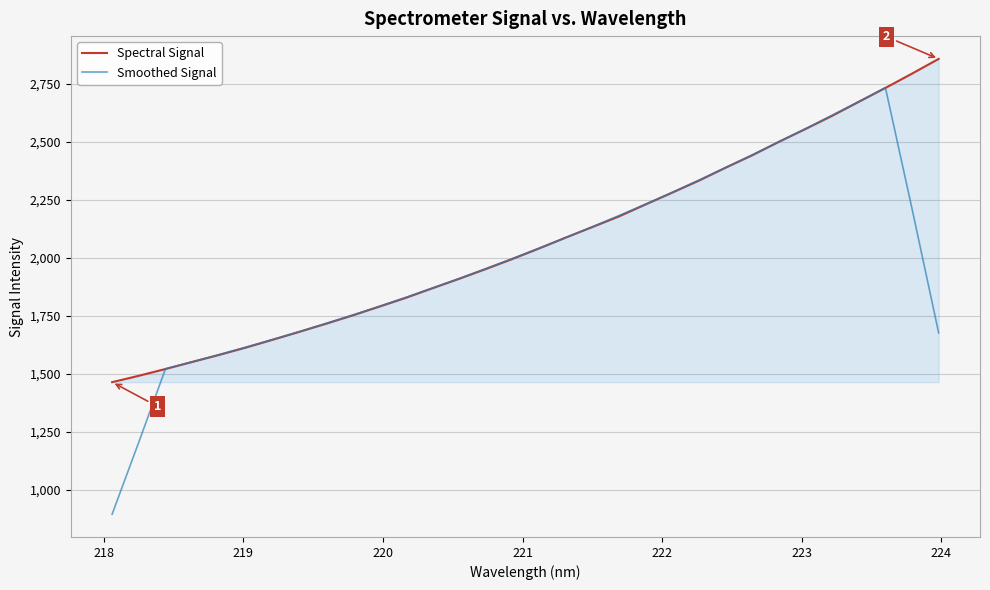

Which series has the widest spread of values?

Smoothed Signal